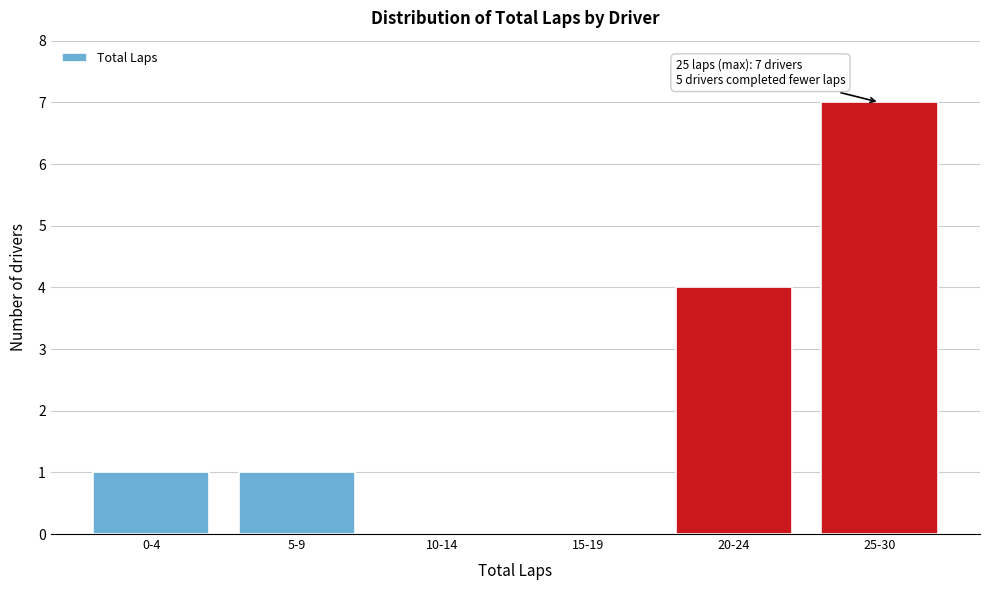

Reading left to right, extract all data points from this chart.

0-4=1	5-9=1	10-14=0	15-19=0	20-24=4	25-30=7